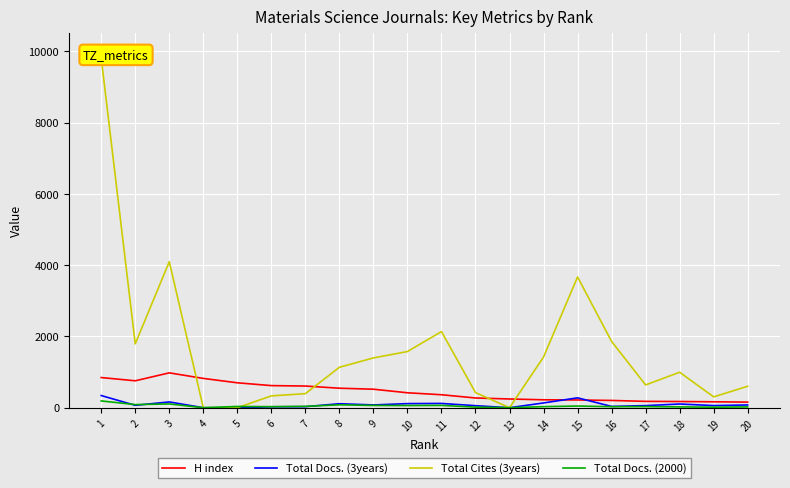

Between which two adjacent categories do Total Docs. (2000) and Total Docs. (3years) first intersect?

1 and 2